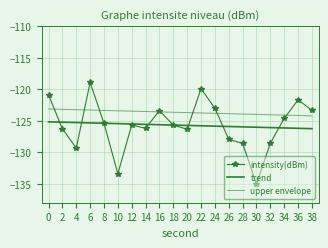

List the series in order of their peak value, lowest first.

trend, upper envelope, intensity(dBm)